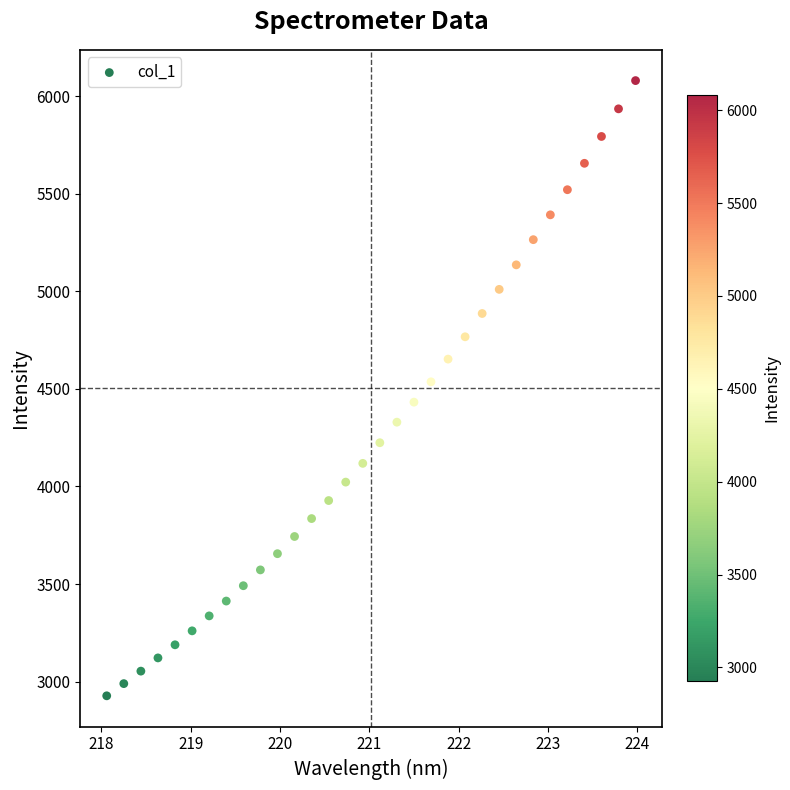

What is the range of Y values (max minus min)?

3152.7